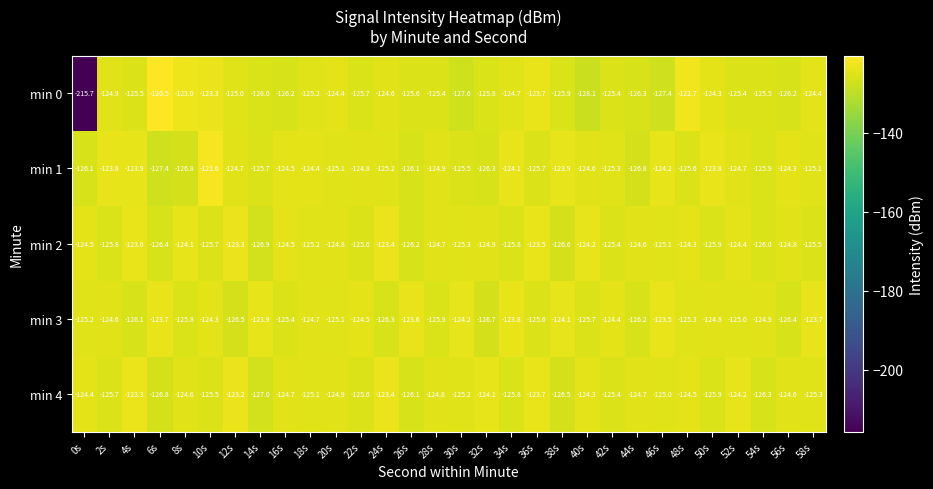

What is the difference between the maximum and minimum values in the min 1 series?

5.8